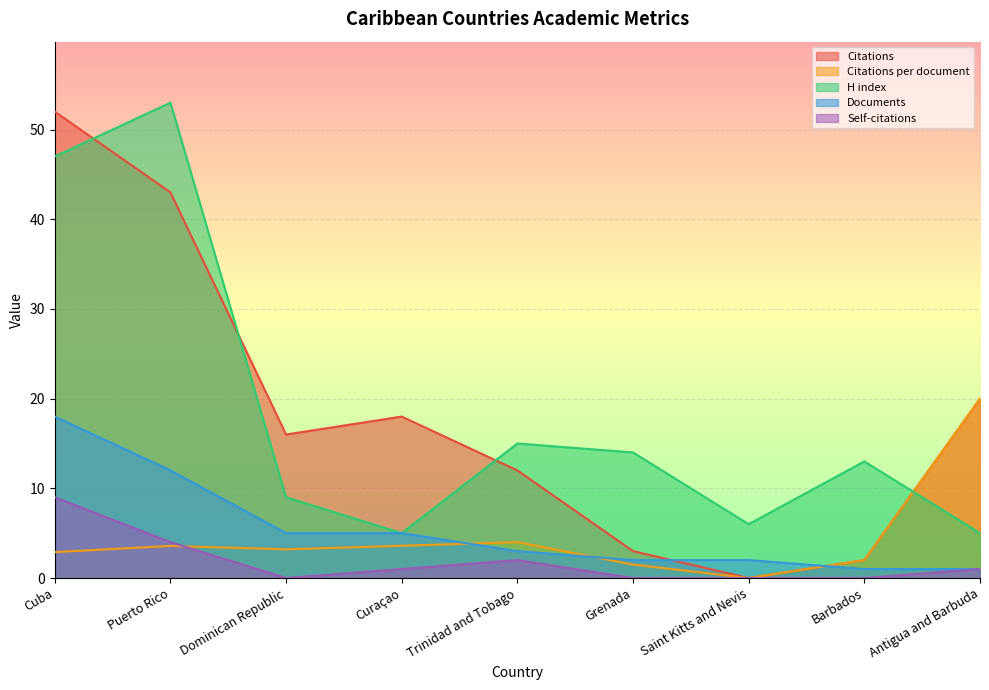

Reading left to right, list all the values displayed in this chart.

Citations: Cuba=52.0	Puerto Rico=43.0	Dominican Republic=16.0	Curaçao=18.0	Trinidad and Tobago=12.0	Grenada=3.0	Saint Kitts and Nevis=0.0	Barbados=2.0	Antigua and Barbuda=20.0
Citations per document: Cuba=2.9	Puerto Rico=3.6	Dominican Republic=3.2	Curaçao=3.6	Trinidad and Tobago=4.0	Grenada=1.5	Saint Kitts and Nevis=0.0	Barbados=2.0	Antigua and Barbuda=20.0
H index: Cuba=47.0	Puerto Rico=53.0	Dominican Republic=9.0	Curaçao=5.0	Trinidad and Tobago=15.0	Grenada=14.0	Saint Kitts and Nevis=6.0	Barbados=13.0	Antigua and Barbuda=5.0
Documents: Cuba=18.0	Puerto Rico=12.0	Dominican Republic=5.0	Curaçao=5.0	Trinidad and Tobago=3.0	Grenada=2.0	Saint Kitts and Nevis=2.0	Barbados=1.0	Antigua and Barbuda=1.0
Self-citations: Cuba=9.0	Puerto Rico=4.0	Dominican Republic=0.0	Curaçao=1.0	Trinidad and Tobago=2.0	Grenada=0.0	Saint Kitts and Nevis=0.0	Barbados=0.0	Antigua and Barbuda=1.0